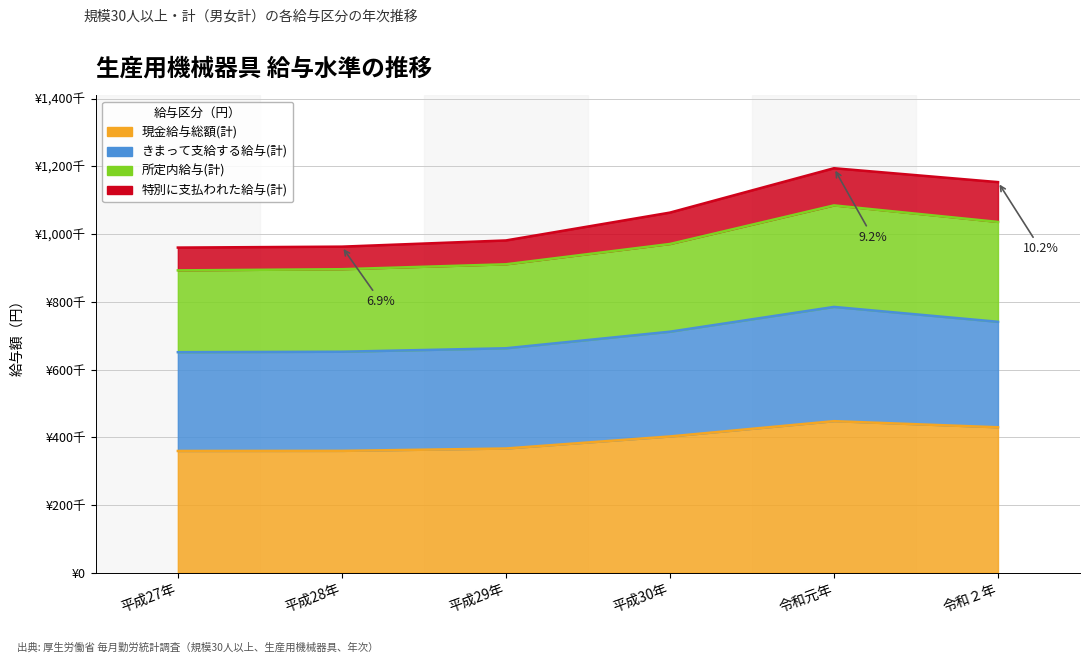

Does the chart display data point markers on the line(s)?

No